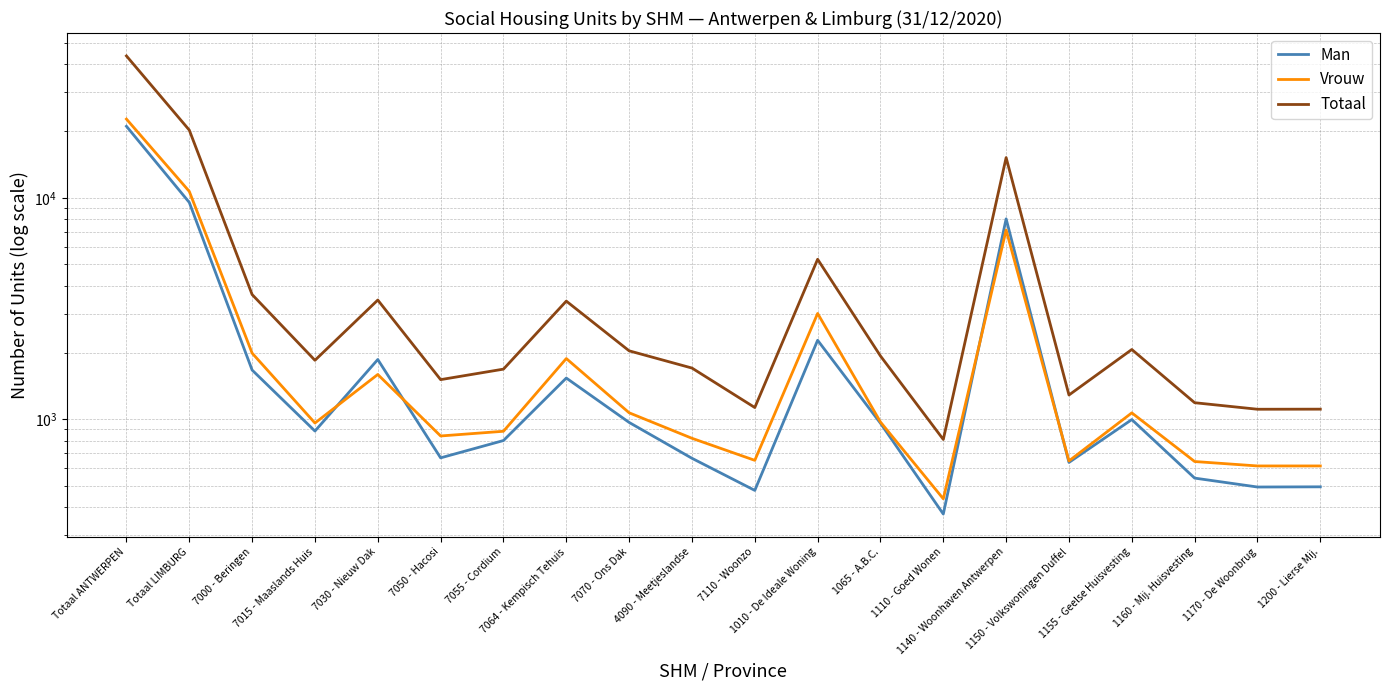

Does the chart have visible grid lines?

Yes